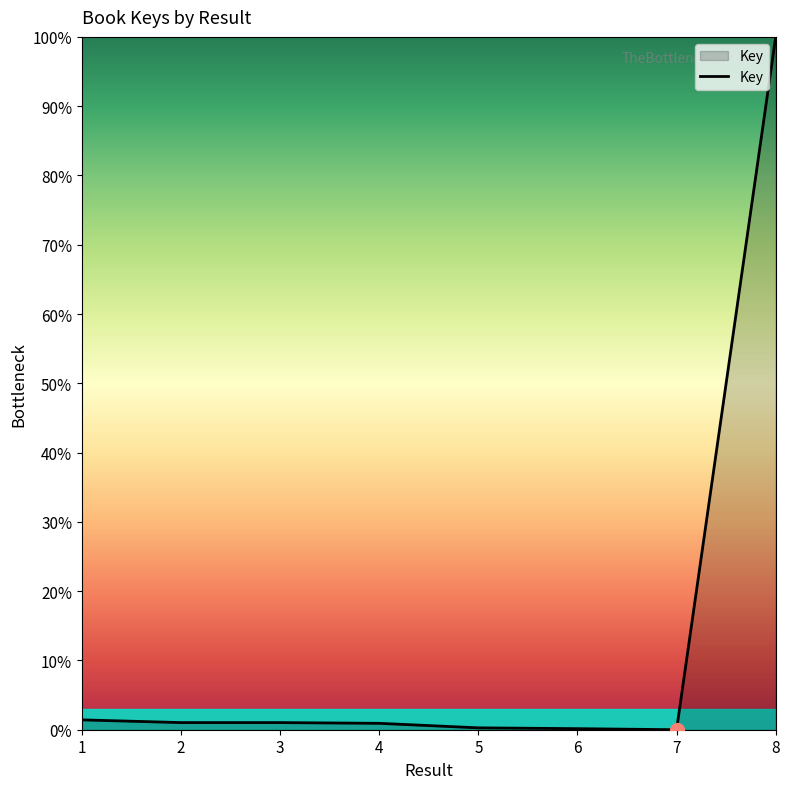

Which label corresponds to the largest value in the chart?

8